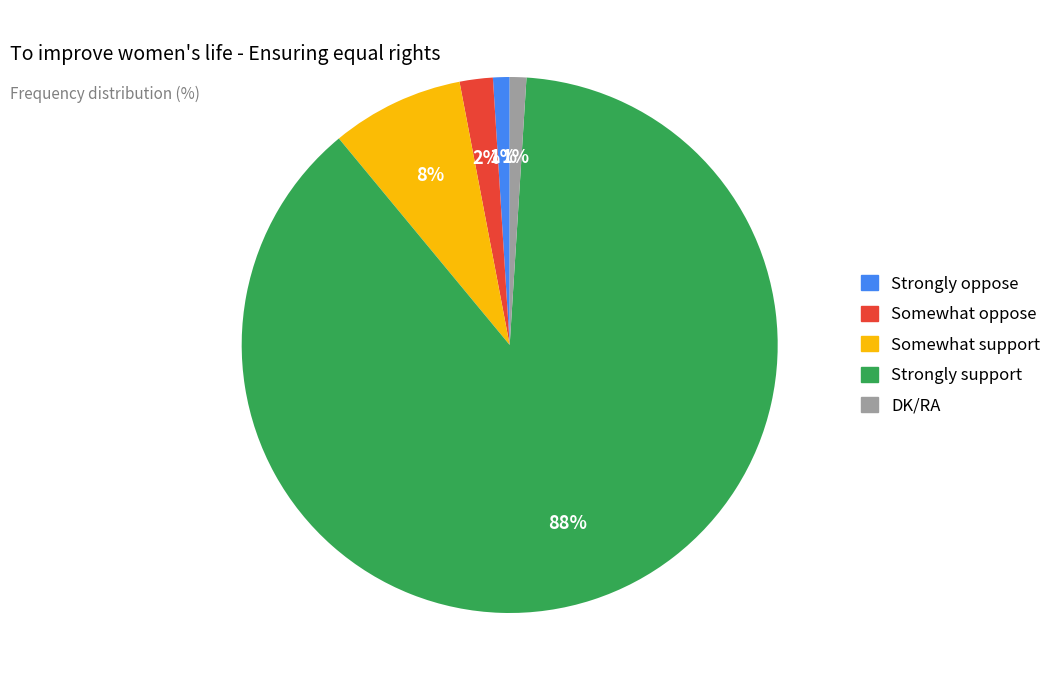

To the nearest percent, what is the difference between the Somewhat support and Strongly oppose slice percentages?

7%